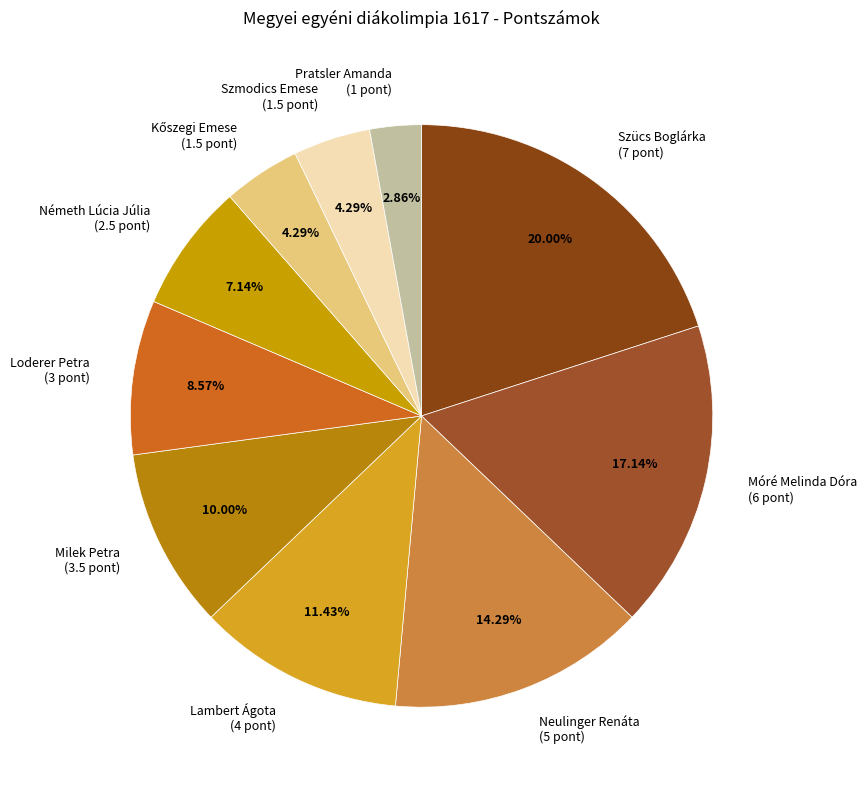

Is it true that Pratsler Amanda is 11% of the pie?

False